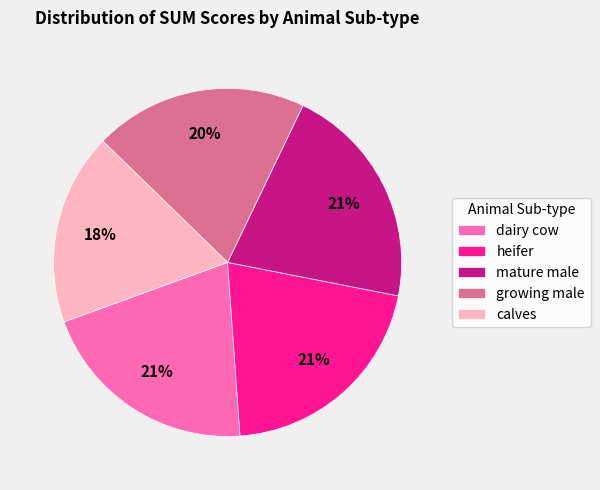

How many segments does this pie chart have?

5